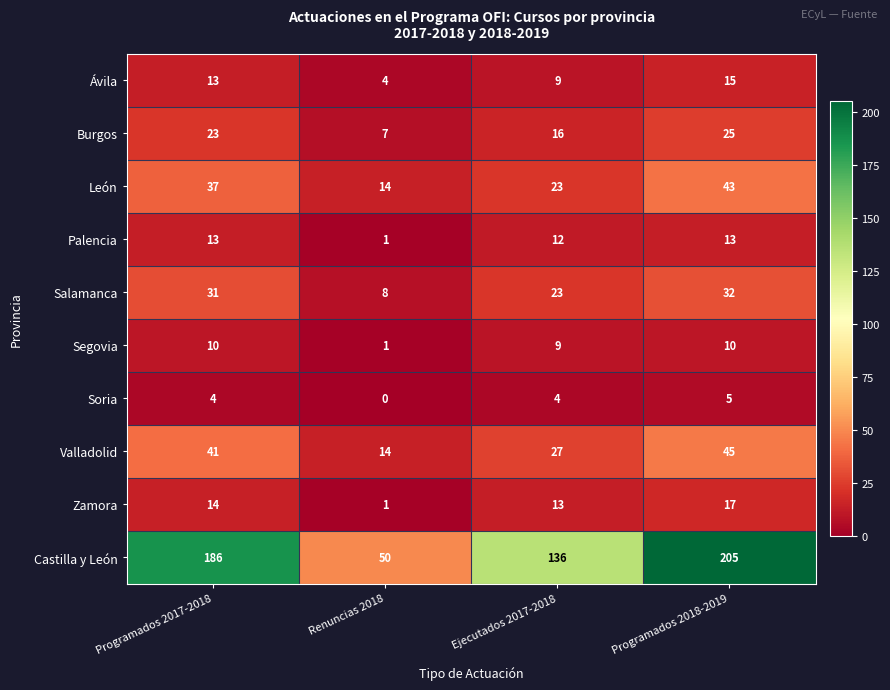

What is the difference between the maximum and second lowest values in the León series?

20